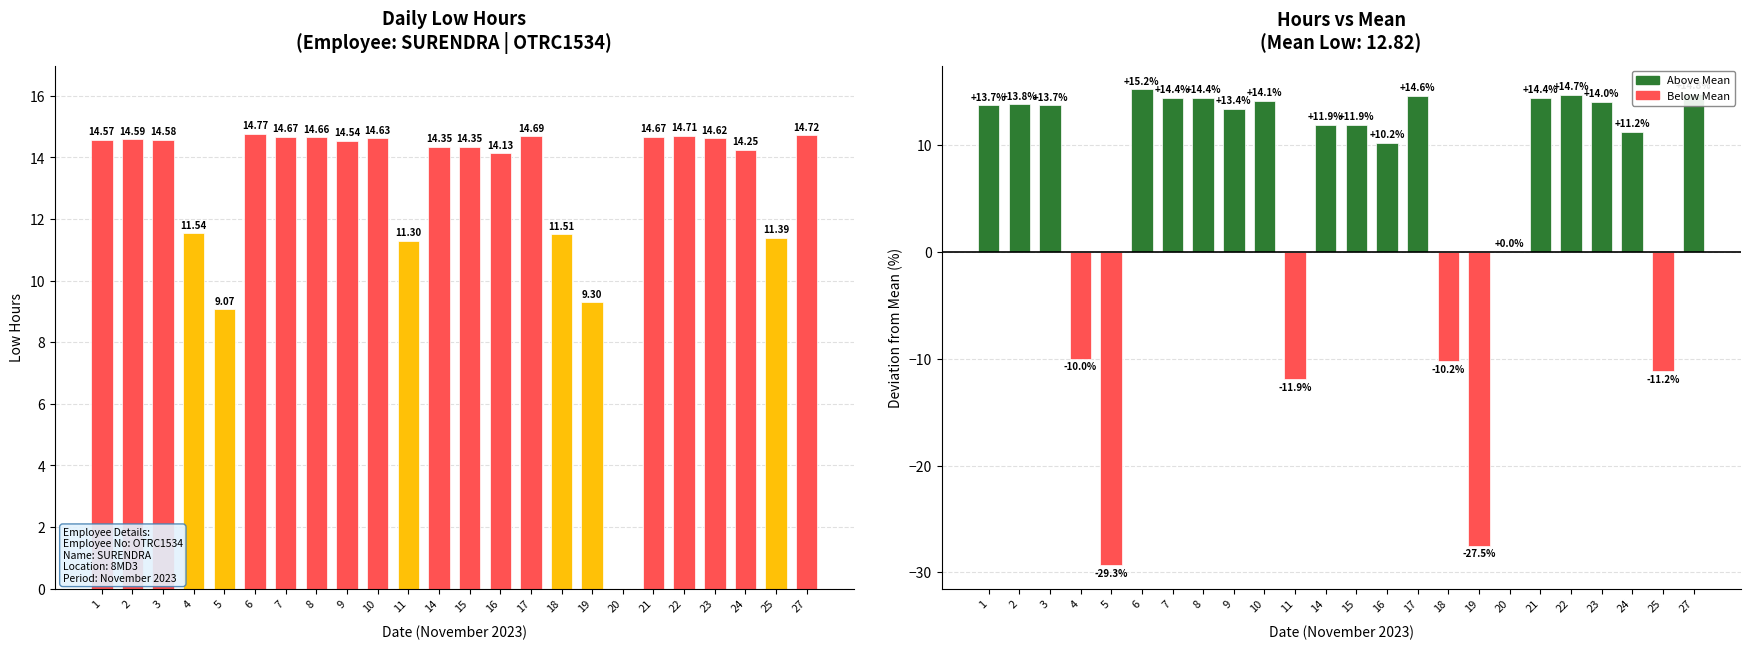

How many values in the Deviation from Mean series are below 13?

11